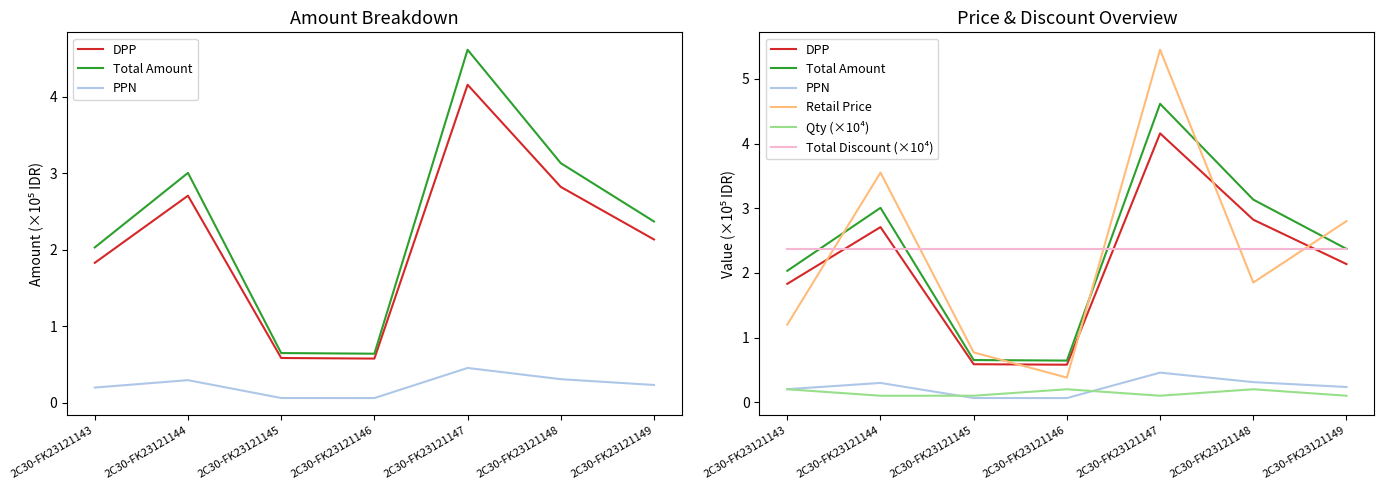

What is the minimum value shown in the chart?

0.1